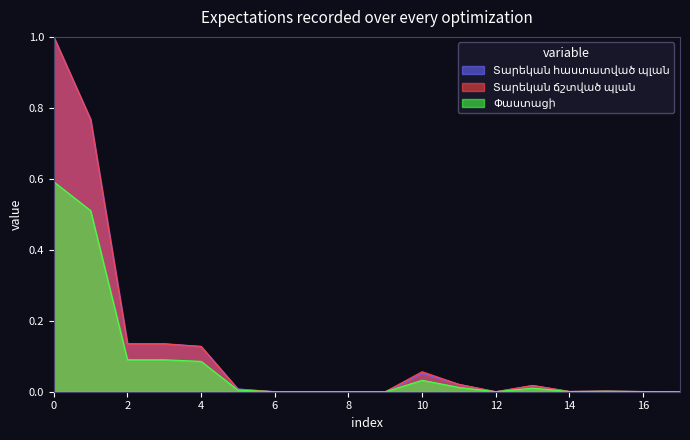

What is the value of the Տարեկան ճշտված պլան point at the 4th from the left?

0.1